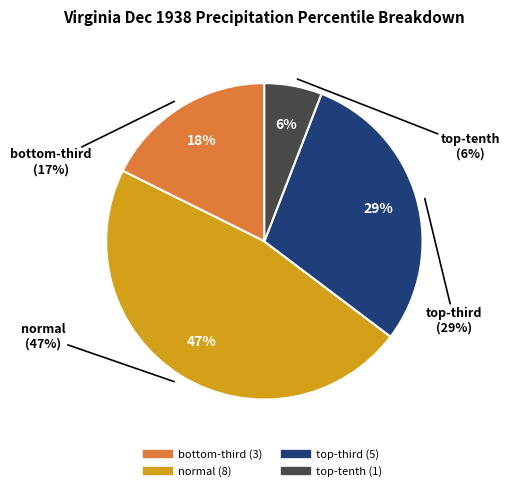

Count the number of slices in the pie.

4